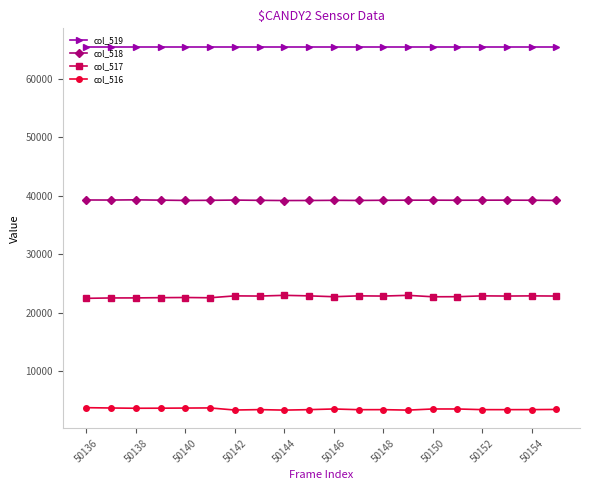

True or false: col_518 and col_516 intersect in this chart.

False